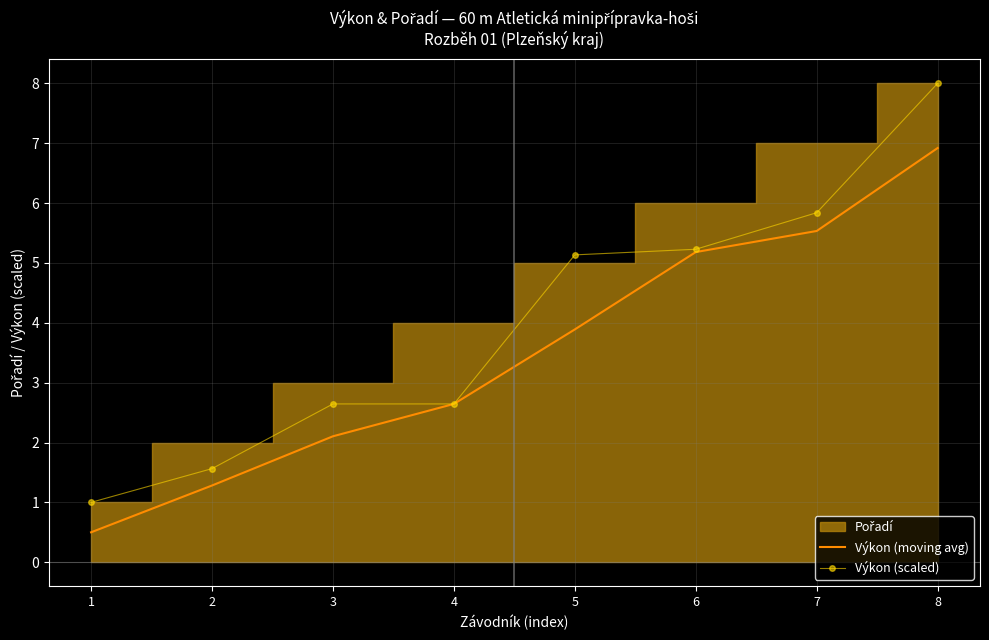

How many data points in Výkon (scaled) are above 5?

4